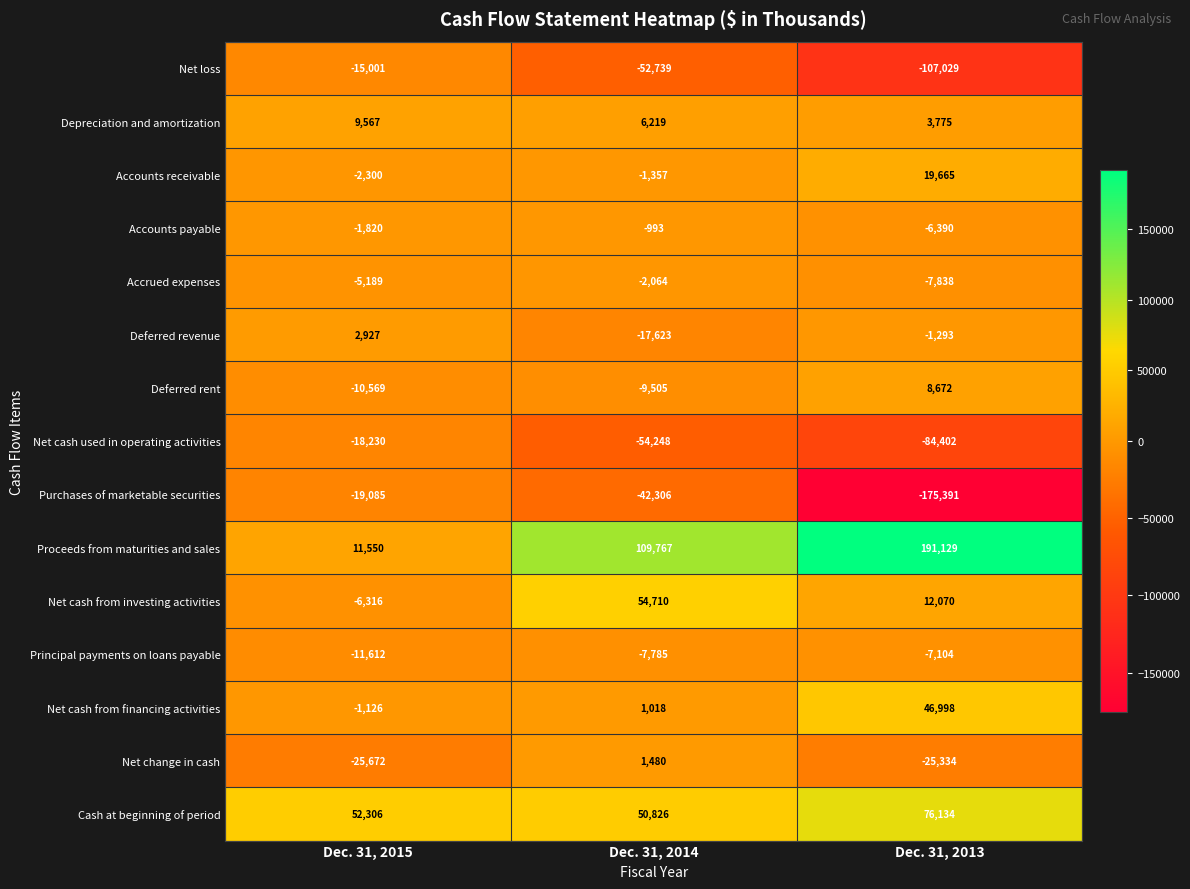

List the series in order of their peak value, lowest first.

Purchases of marketable securities, Net cash used in operating activities, Net loss, Principal payments on loans payable, Accrued expenses, Accounts payable, Net change in cash, Deferred revenue, Deferred rent, Depreciation and amortization, Accounts receivable, Net cash from financing activities, Net cash from investing activities, Cash at beginning of period, Proceeds from maturities and sales